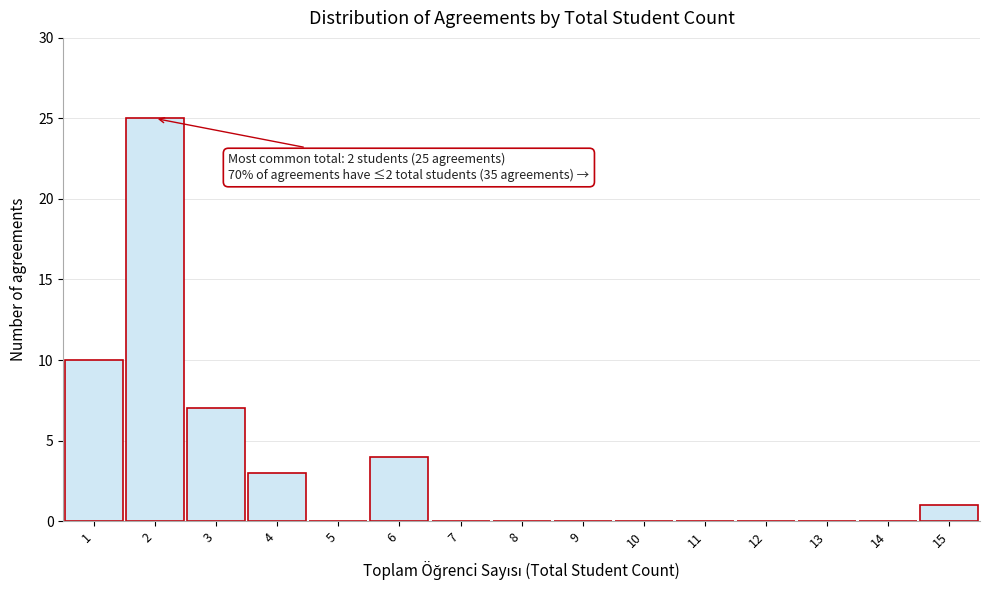

Over which range of the x-axis is the bar tallest?

1.5 to 2.5